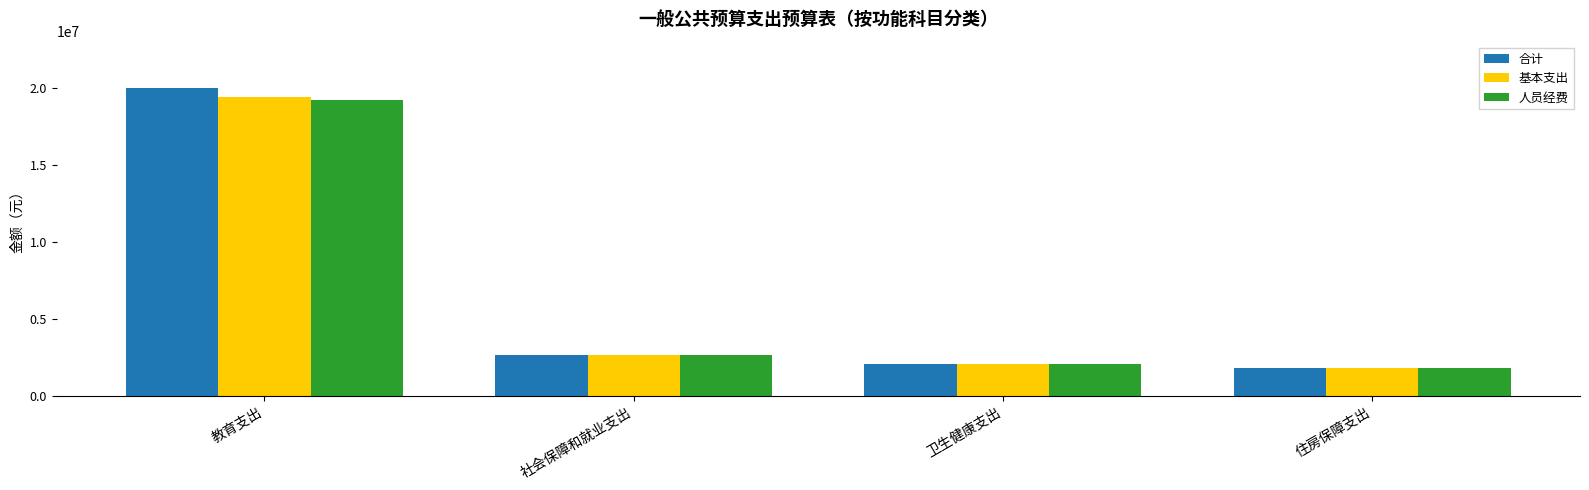

Which series has the widest spread of values?

合计